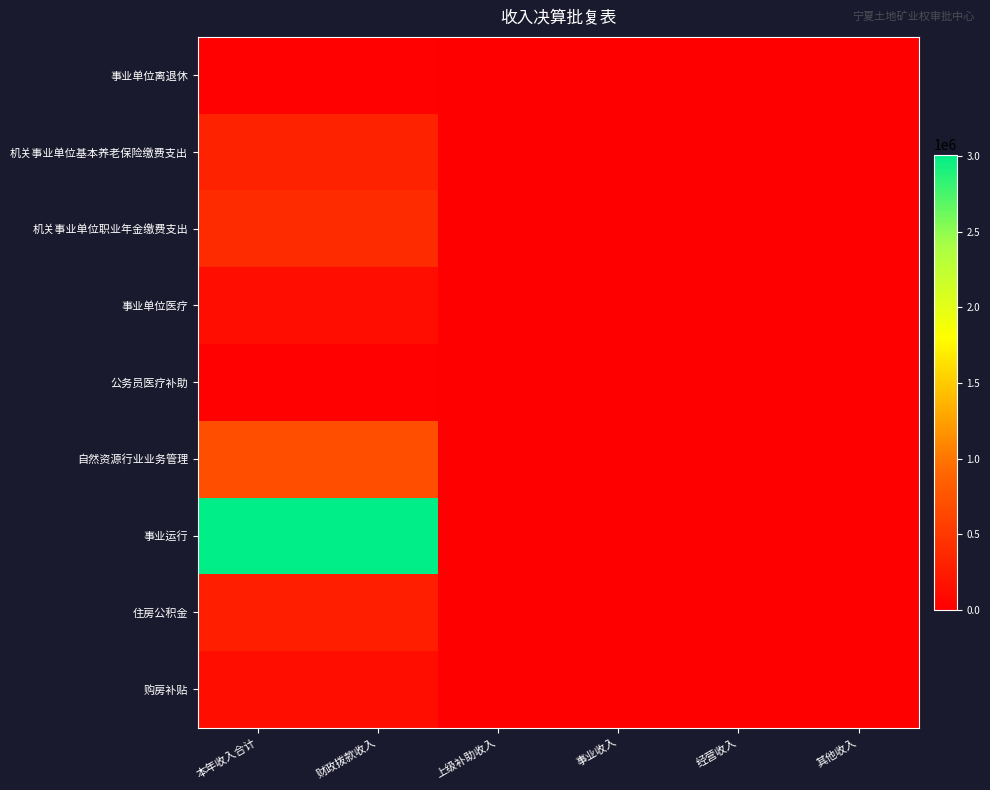

At how many categories does at least one series exceed 704176?

2